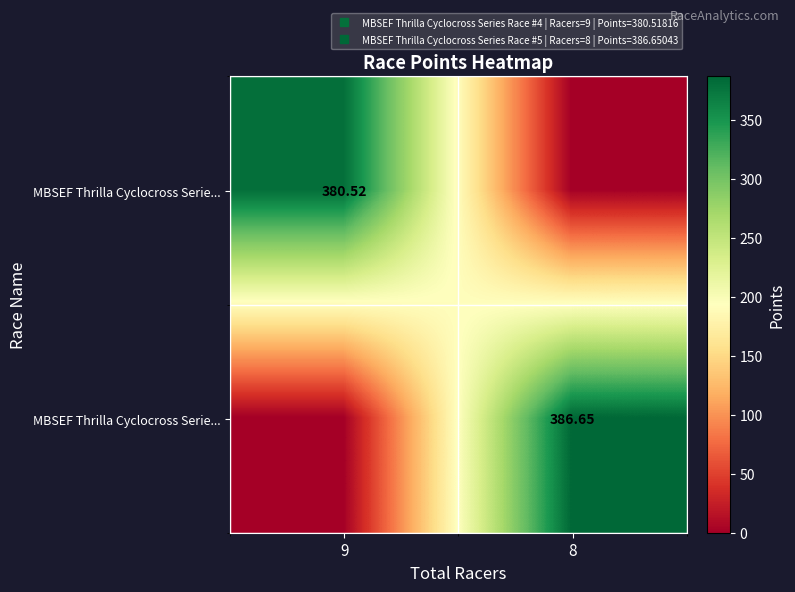

Count the number of categories in the chart.

2